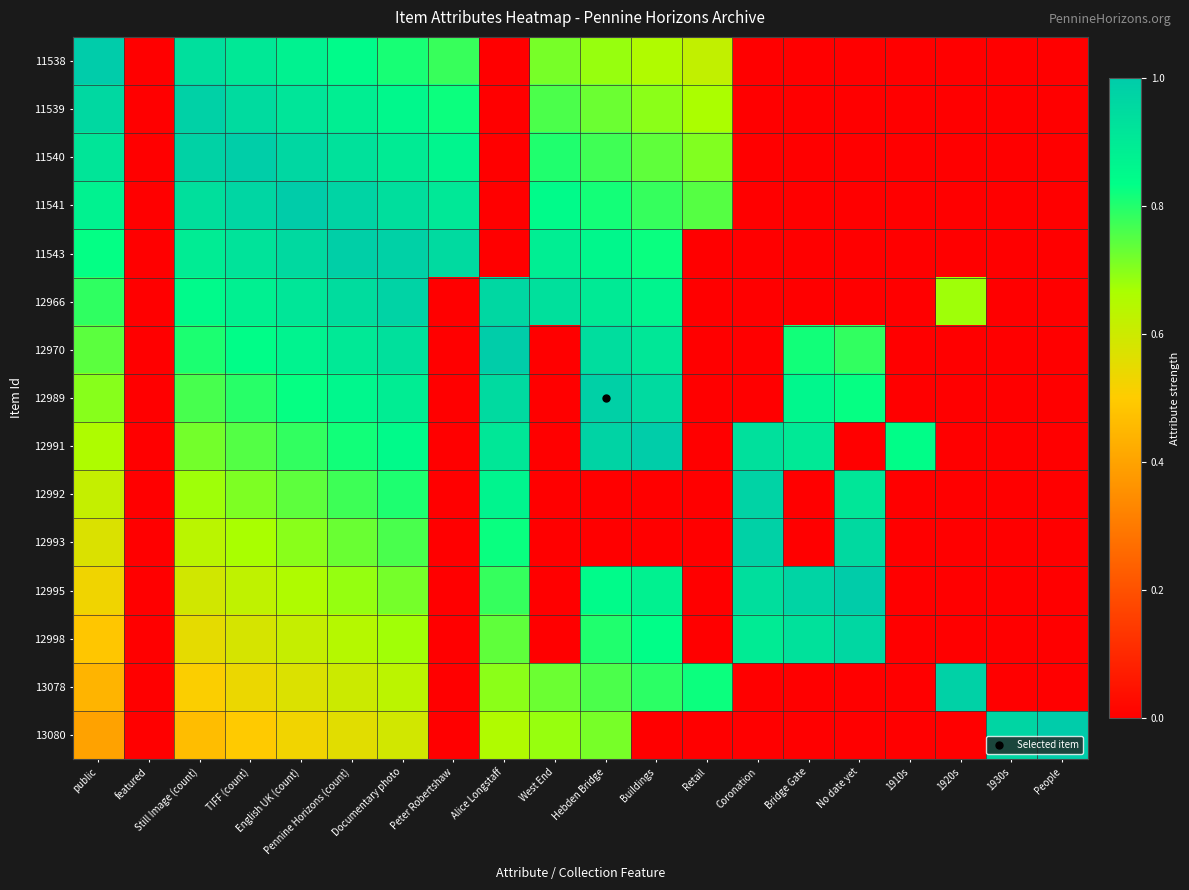

Reading left to right, list all the values displayed in this chart.

11538: public=1.0	featured=0.0	Still Image (count)=0.9	TIFF (count)=0.9	English UK (count)=0.9	Pennine Horizons (count)=0.8	Documentary photo=0.8	Peter Robertshaw=0.8	Alice Longstaff=0.0	West End=0.7	Hebden Bridge=0.7	Buildings=0.7	Retail=0.6	Coronation=0.0	Bridge Gate=0.0	No date yet=0.0	1910s=0.0	1920s=0.0	1930s=0.0	People=0.0
11539: public=1.0	featured=0.0	Still Image (count)=1.0	TIFF (count)=0.9	English UK (count)=0.9	Pennine Horizons (count)=0.9	Documentary photo=0.9	Peter Robertshaw=0.8	Alice Longstaff=0.0	West End=0.8	Hebden Bridge=0.7	Buildings=0.7	Retail=0.7	Coronation=0.0	Bridge Gate=0.0	No date yet=0.0	1910s=0.0	1920s=0.0	1930s=0.0	People=0.0
11540: public=0.9	featured=0.0	Still Image (count)=1.0	TIFF (count)=1.0	English UK (count)=1.0	Pennine Horizons (count)=0.9	Documentary photo=0.9	Peter Robertshaw=0.9	Alice Longstaff=0.0	West End=0.8	Hebden Bridge=0.8	Buildings=0.7	Retail=0.7	Coronation=0.0	Bridge Gate=0.0	No date yet=0.0	1910s=0.0	1920s=0.0	1930s=0.0	People=0.0
11541: public=0.9	featured=0.0	Still Image (count)=0.9	TIFF (count)=1.0	English UK (count)=1.0	Pennine Horizons (count)=1.0	Documentary photo=0.9	Peter Robertshaw=0.9	Alice Longstaff=0.0	West End=0.8	Hebden Bridge=0.8	Buildings=0.8	Retail=0.7	Coronation=0.0	Bridge Gate=0.0	No date yet=0.0	1910s=0.0	1920s=0.0	1930s=0.0	People=0.0
11543: public=0.8	featured=0.0	Still Image (count)=0.9	TIFF (count)=0.9	English UK (count)=1.0	Pennine Horizons (count)=1.0	Documentary photo=1.0	Peter Robertshaw=1.0	Alice Longstaff=0.0	West End=0.9	Hebden Bridge=0.9	Buildings=0.8	Retail=0.0	Coronation=0.0	Bridge Gate=0.0	No date yet=0.0	1910s=0.0	1920s=0.0	1930s=0.0	People=0.0
12966: public=0.8	featured=0.0	Still Image (count)=0.8	TIFF (count)=0.9	English UK (count)=0.9	Pennine Horizons (count)=0.9	Documentary photo=1.0	Peter Robertshaw=0.0	Alice Longstaff=1.0	West End=0.9	Hebden Bridge=0.9	Buildings=0.9	Retail=0.0	Coronation=0.0	Bridge Gate=0.0	No date yet=0.0	1910s=0.0	1920s=0.7	1930s=0.0	People=0.0
12970: public=0.7	featured=0.0	Still Image (count)=0.8	TIFF (count)=0.8	English UK (count)=0.9	Pennine Horizons (count)=0.9	Documentary photo=0.9	Peter Robertshaw=0.0	Alice Longstaff=1.0	West End=0.0	Hebden Bridge=0.9	Buildings=0.9	Retail=0.0	Coronation=0.0	Bridge Gate=0.8	No date yet=0.8	1910s=0.0	1920s=0.0	1930s=0.0	People=0.0
12989: public=0.7	featured=0.0	Still Image (count)=0.8	TIFF (count)=0.8	English UK (count)=0.8	Pennine Horizons (count)=0.9	Documentary photo=0.9	Peter Robertshaw=0.0	Alice Longstaff=1.0	West End=0.0	Hebden Bridge=1.0	Buildings=1.0	Retail=0.0	Coronation=0.0	Bridge Gate=0.9	No date yet=0.8	1910s=0.0	1920s=0.0	1930s=0.0	People=0.0
12991: public=0.7	featured=0.0	Still Image (count)=0.7	TIFF (count)=0.8	English UK (count)=0.8	Pennine Horizons (count)=0.8	Documentary photo=0.8	Peter Robertshaw=0.0	Alice Longstaff=0.9	West End=0.0	Hebden Bridge=1.0	Buildings=1.0	Retail=0.0	Coronation=0.9	Bridge Gate=0.9	No date yet=0.0	1910s=0.8	1920s=0.0	1930s=0.0	People=0.0
12992: public=0.6	featured=0.0	Still Image (count)=0.7	TIFF (count)=0.7	English UK (count)=0.7	Pennine Horizons (count)=0.8	Documentary photo=0.8	Peter Robertshaw=0.0	Alice Longstaff=0.9	West End=0.0	Hebden Bridge=0.0	Buildings=0.0	Retail=0.0	Coronation=1.0	Bridge Gate=0.0	No date yet=0.9	1910s=0.0	1920s=0.0	1930s=0.0	People=0.0
12993: public=0.6	featured=0.0	Still Image (count)=0.6	TIFF (count)=0.7	English UK (count)=0.7	Pennine Horizons (count)=0.7	Documentary photo=0.8	Peter Robertshaw=0.0	Alice Longstaff=0.8	West End=0.0	Hebden Bridge=0.0	Buildings=0.0	Retail=0.0	Coronation=1.0	Bridge Gate=0.0	No date yet=1.0	1910s=0.0	1920s=0.0	1930s=0.0	People=0.0
12995: public=0.5	featured=0.0	Still Image (count)=0.6	TIFF (count)=0.6	English UK (count)=0.7	Pennine Horizons (count)=0.7	Documentary photo=0.7	Peter Robertshaw=0.0	Alice Longstaff=0.8	West End=0.0	Hebden Bridge=0.8	Buildings=0.9	Retail=0.0	Coronation=0.9	Bridge Gate=1.0	No date yet=1.0	1910s=0.0	1920s=0.0	1930s=0.0	People=0.0
12998: public=0.5	featured=0.0	Still Image (count)=0.5	TIFF (count)=0.6	English UK (count)=0.6	Pennine Horizons (count)=0.6	Documentary photo=0.7	Peter Robertshaw=0.0	Alice Longstaff=0.7	West End=0.0	Hebden Bridge=0.8	Buildings=0.8	Retail=0.0	Coronation=0.9	Bridge Gate=0.9	No date yet=1.0	1910s=0.0	1920s=0.0	1930s=0.0	People=0.0
13078: public=0.4	featured=0.0	Still Image (count)=0.5	TIFF (count)=0.5	English UK (count)=0.6	Pennine Horizons (count)=0.6	Documentary photo=0.6	Peter Robertshaw=0.0	Alice Longstaff=0.7	West End=0.7	Hebden Bridge=0.8	Buildings=0.8	Retail=0.8	Coronation=0.0	Bridge Gate=0.0	No date yet=0.0	1910s=0.0	1920s=1.0	1930s=0.0	People=0.0
13080: public=0.4	featured=0.0	Still Image (count)=0.5	TIFF (count)=0.5	English UK (count)=0.5	Pennine Horizons (count)=0.6	Documentary photo=0.6	Peter Robertshaw=0.0	Alice Longstaff=0.7	West End=0.7	Hebden Bridge=0.7	Buildings=0.0	Retail=0.0	Coronation=0.0	Bridge Gate=0.0	No date yet=0.0	1910s=0.0	1920s=0.0	1930s=1.0	People=1.0